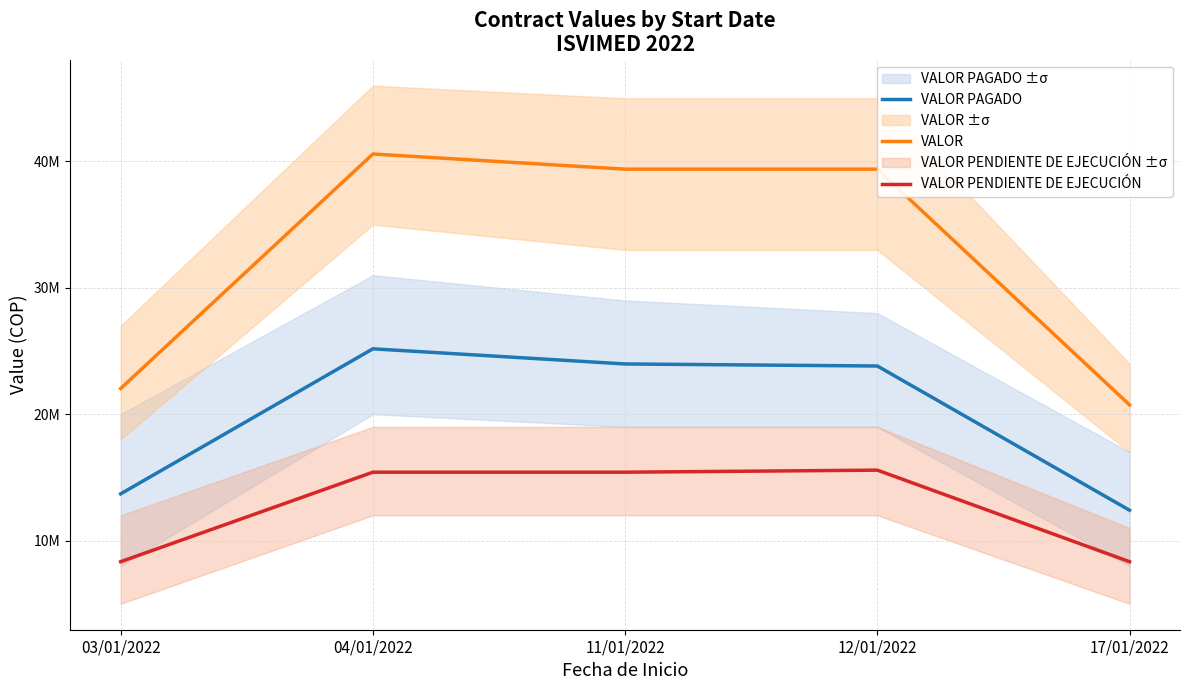

Which series has the widest spread of values?

VALOR